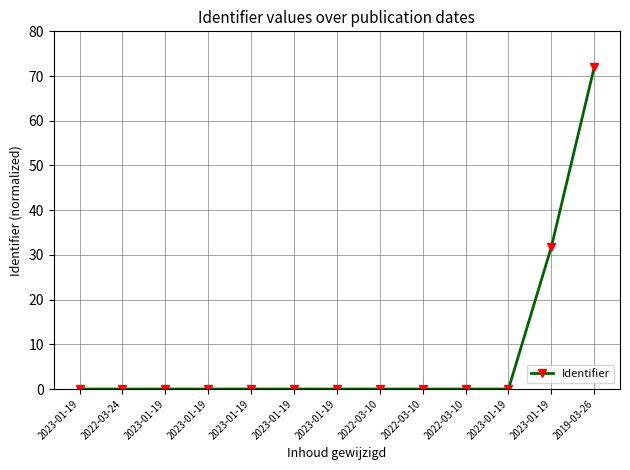

How many categories are shown in the chart?

13